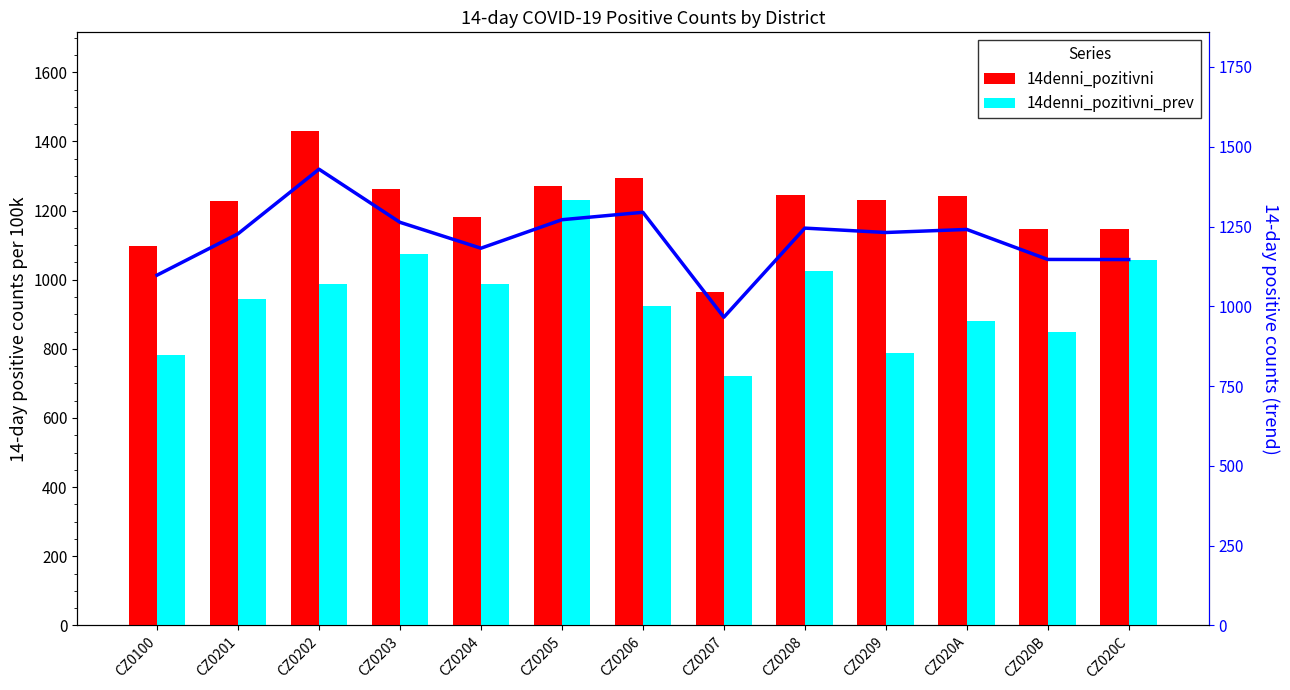

Reading right to left, list all the values displayed in this chart.

14denni_pozitivni: 1146.5	1146.8	1240.8	1231.2	1245.0	965.8	1294.6	1271.3	1182.0	1263.2	1429.7	1227.2	1097.6
14denni_pozitivni_prev: 1058.2	849.9	880.4	788.0	1026.1	721.1	924.2	1231.5	987.6	1074.7	988.9	944.0	782.0
Trend (14denni_pozitivni): 1146.5	1146.8	1240.8	1231.2	1245.0	965.8	1294.6	1271.3	1182.0	1263.2	1429.7	1227.2	1097.6